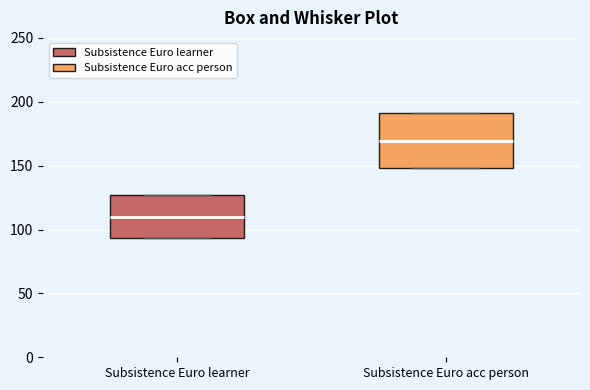

Which box's median line is the highest?

Subsistence Euro acc person